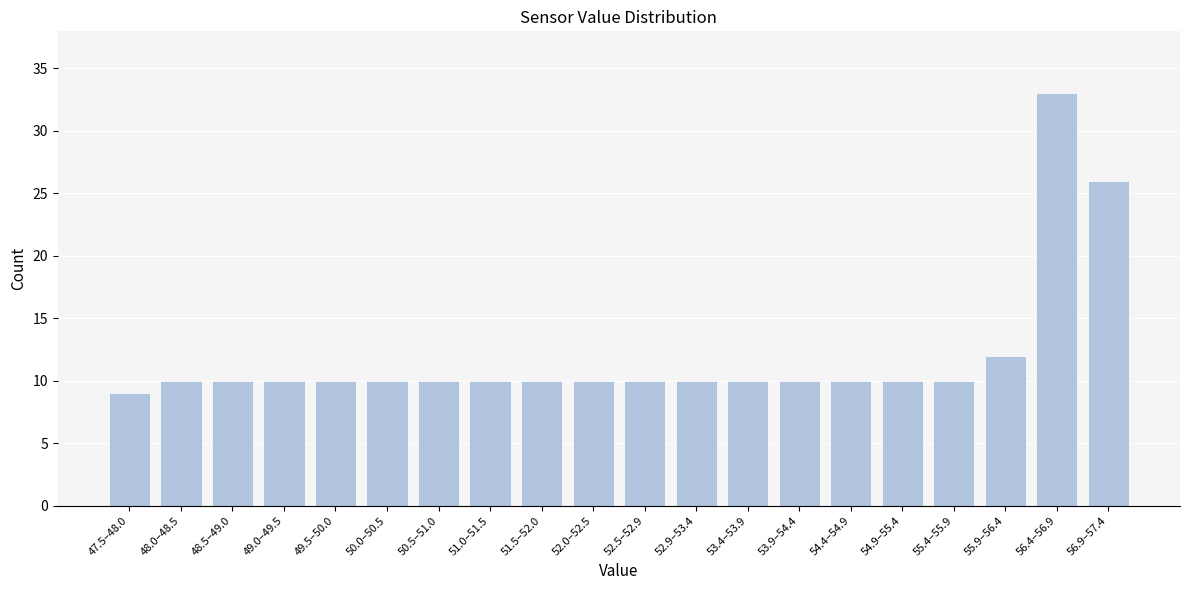

Reading right to left, transcribe all the data shown in this chart.

56.9–57.4=26	56.4–56.9=33	55.9–56.4=12	55.4–55.9=10	54.9–55.4=10	54.4–54.9=10	53.9–54.4=10	53.4–53.9=10	52.9–53.4=10	52.5–52.9=10	52.0–52.5=10	51.5–52.0=10	51.0–51.5=10	50.5–51.0=10	50.0–50.5=10	49.5–50.0=10	49.0–49.5=10	48.5–49.0=10	48.0–48.5=10	47.5–48.0=9